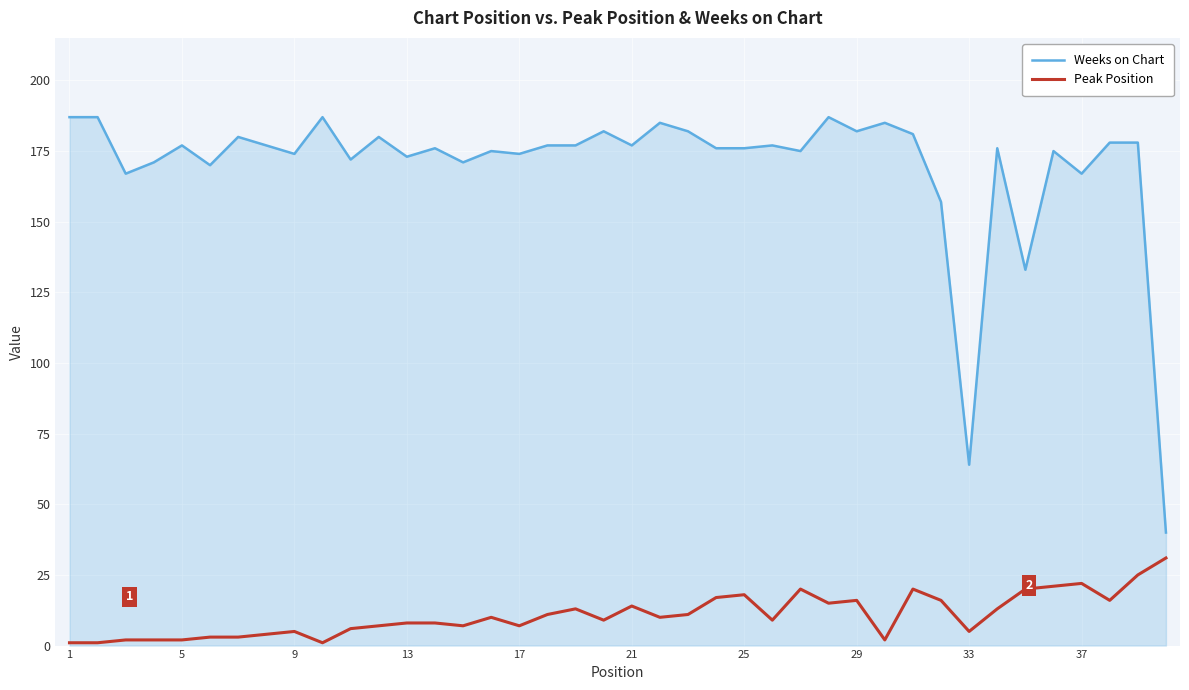

What is the difference between the maximum and minimum values in the Peak Position series?

30